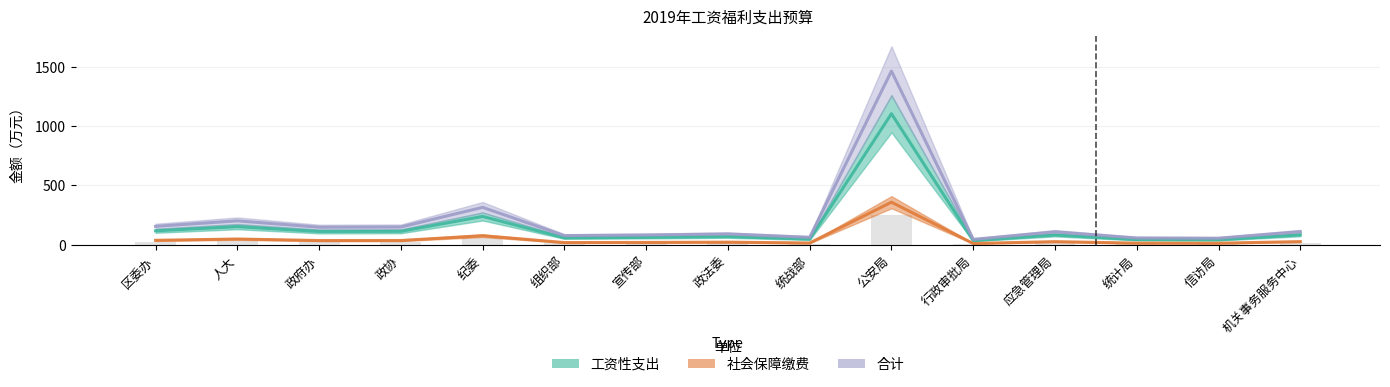

What is the difference between the maximum and minimum values in the 合计 series?

1416.0